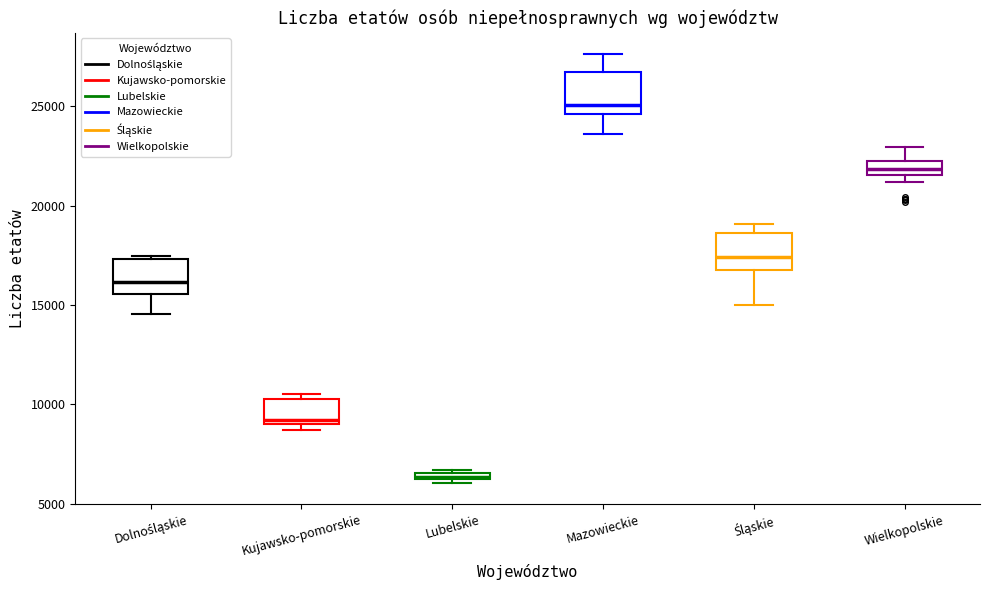

Where does the median line of the box for Dolnośląskie sit on the y-axis? The values are not printed on the chart, so give them approximately, as read against the axis.

16000